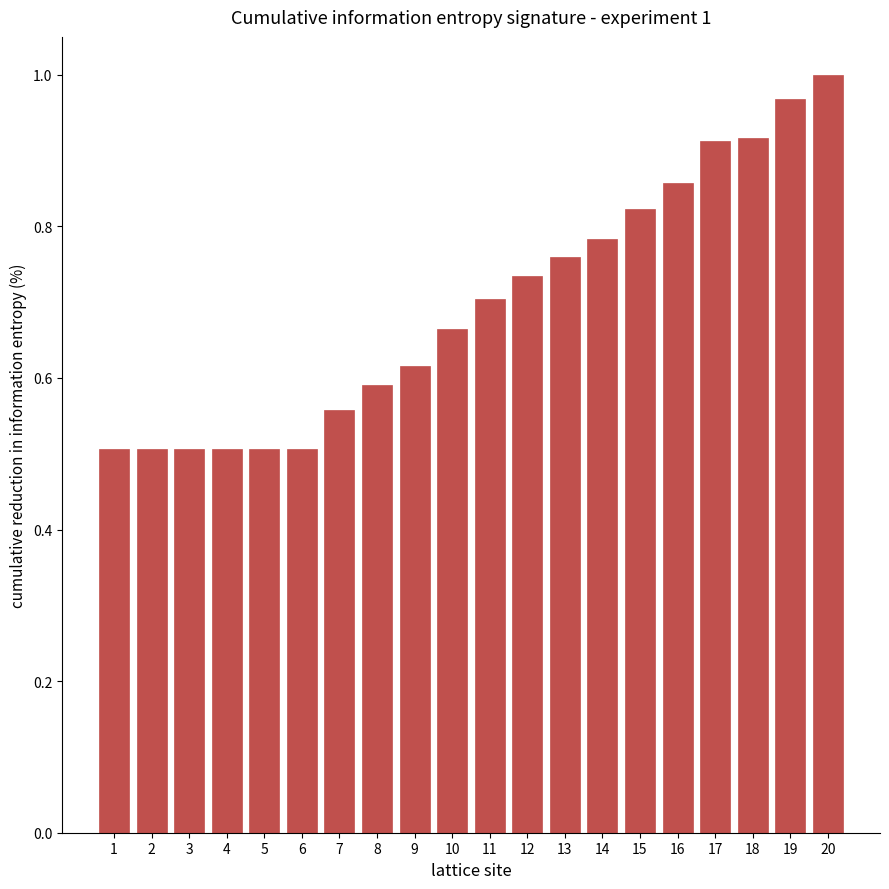

Are the bars grouped side by side (vs. stacked)?

No